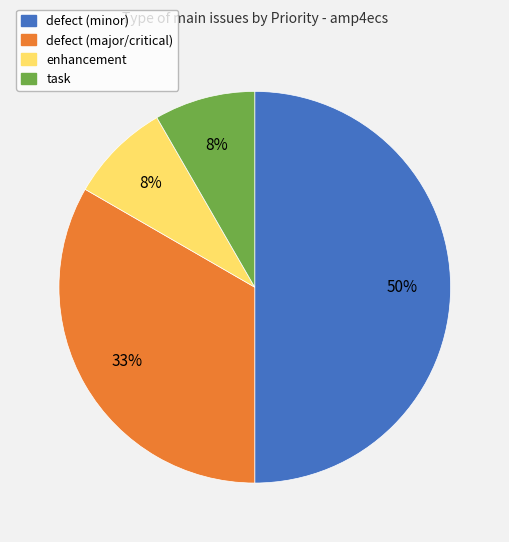

Between task and defect (minor), which is larger?

defect (minor)